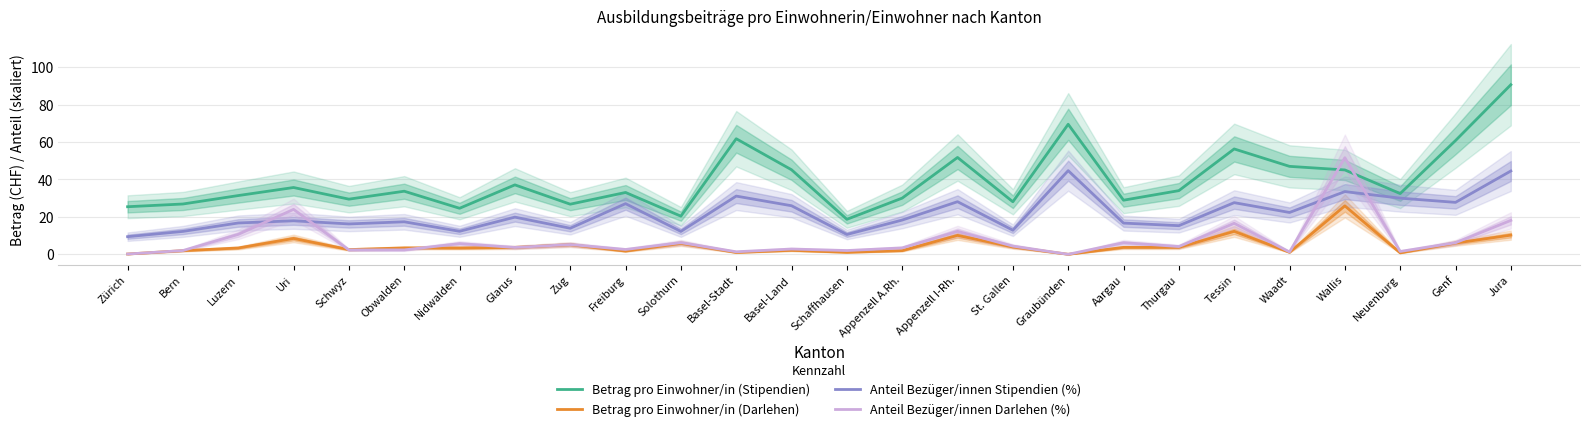

List the series in order of their peak value, highest first.

Betrag pro Einwohner/in (Stipendien), Anteil Bezüger/innen Darlehen (%), Anteil Bezüger/innen Stipendien (%), Betrag pro Einwohner/in (Darlehen)